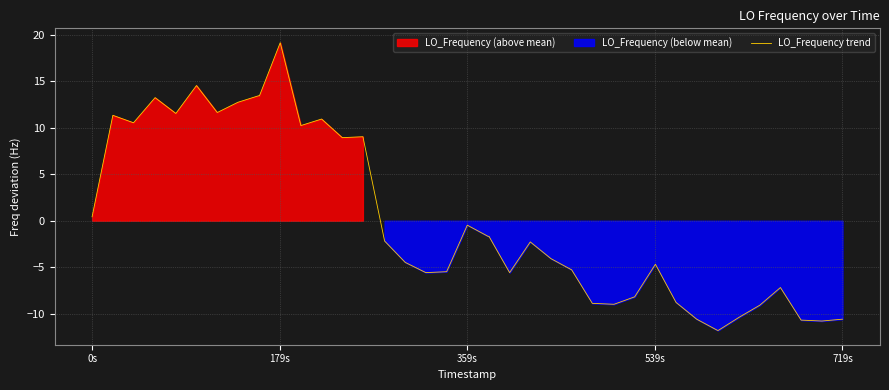

How many interior local peaks (higher than both neighbors) does the data have?

10